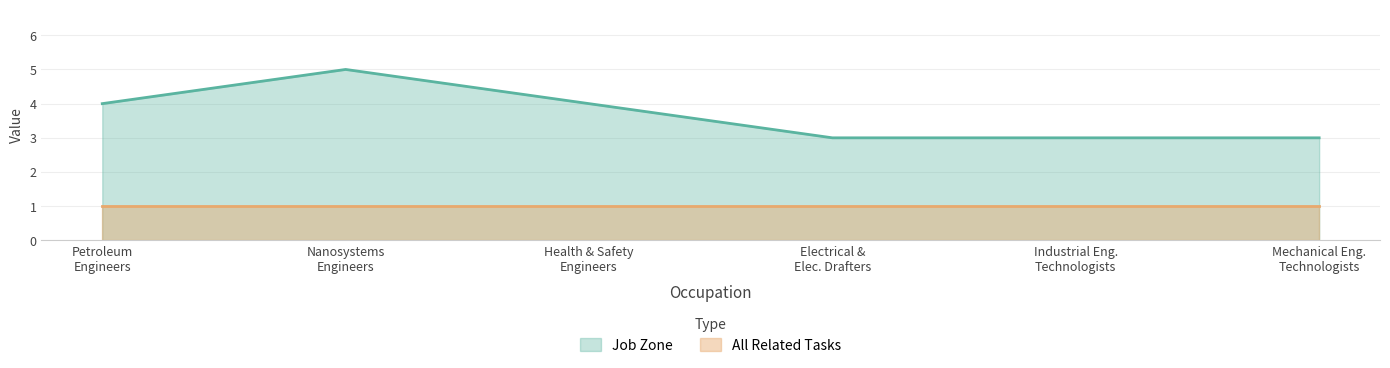

True or false: the data has more than 0 interior local peaks.

True